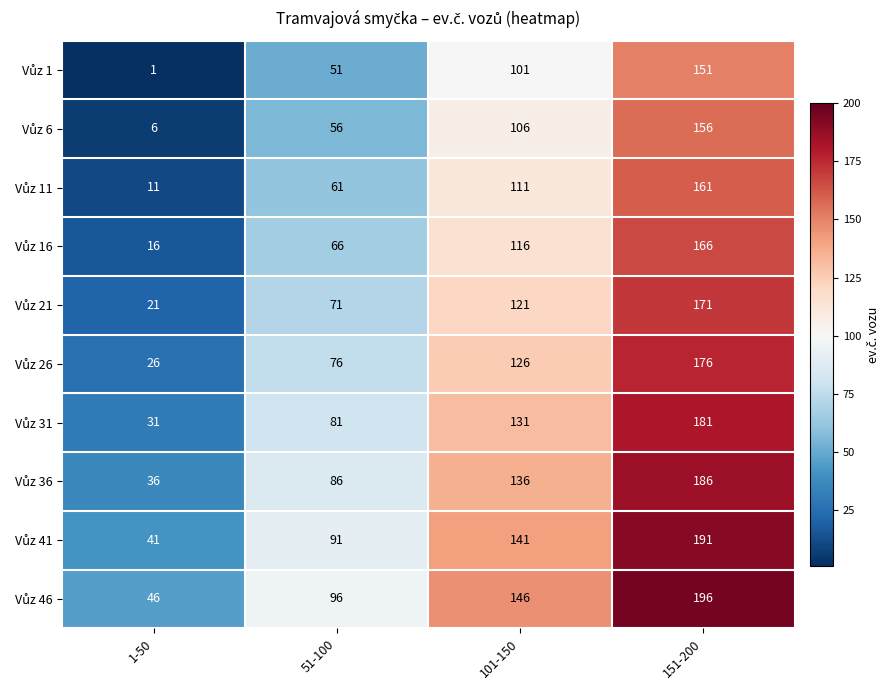

What is the difference between the highest and lowest values at 51-100?

45